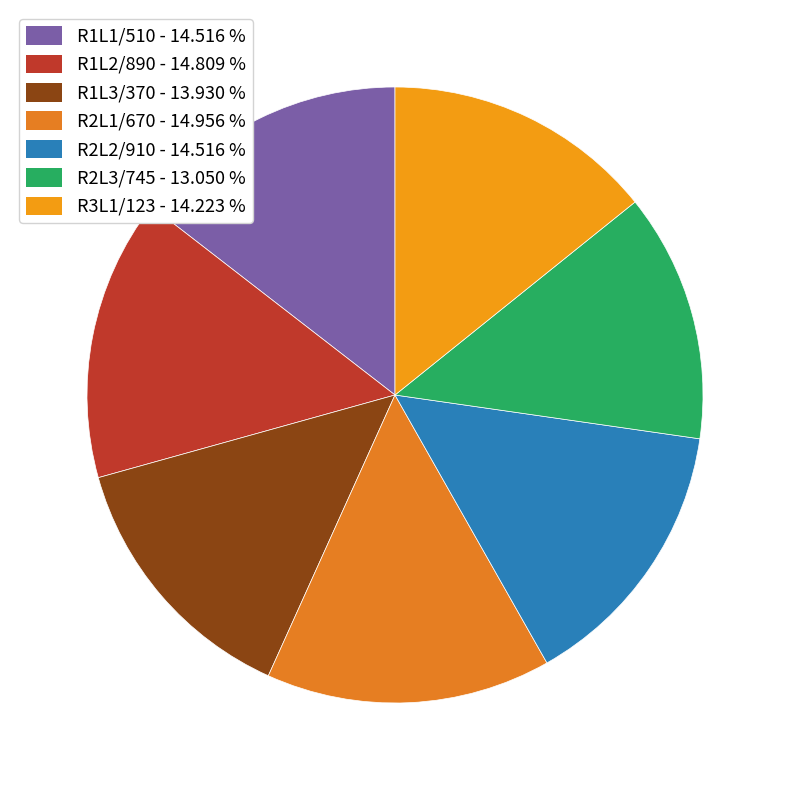

To the nearest percent, what is the combined percentage of R1L1/510 and R2L3/745?

28%